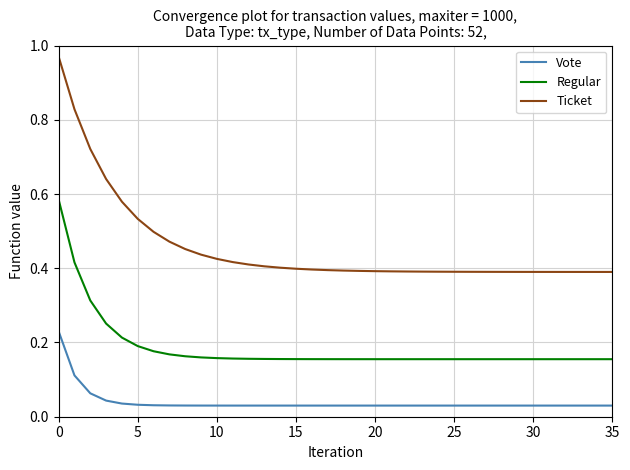

True or false: Regular and Ticket intersect in this chart.

False